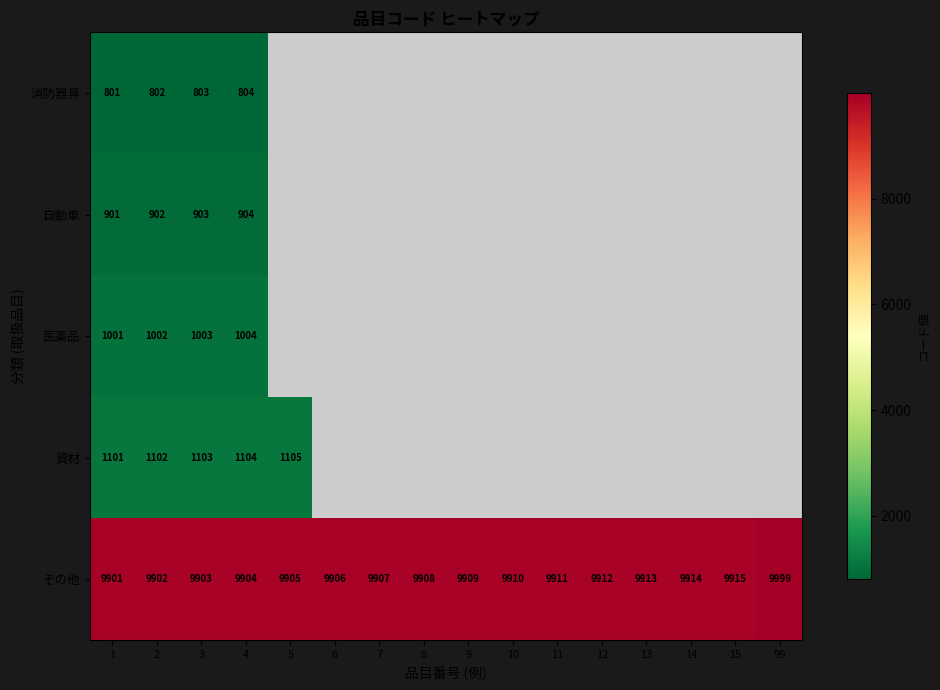

What is the lowest value of the その他 series?

9901